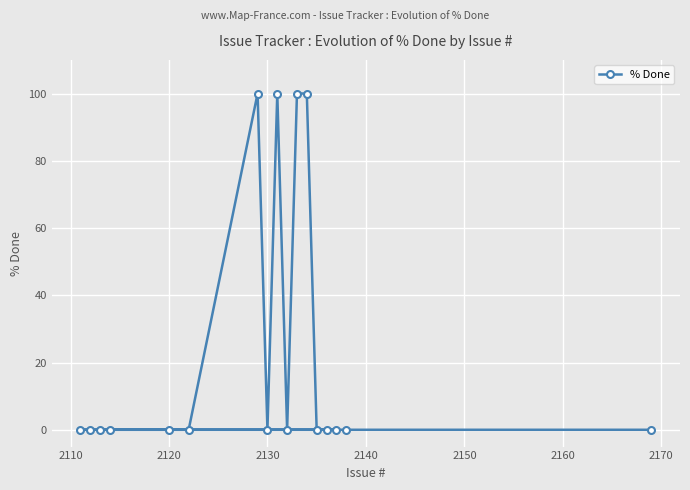

What is the difference between the second highest and second lowest values?

100